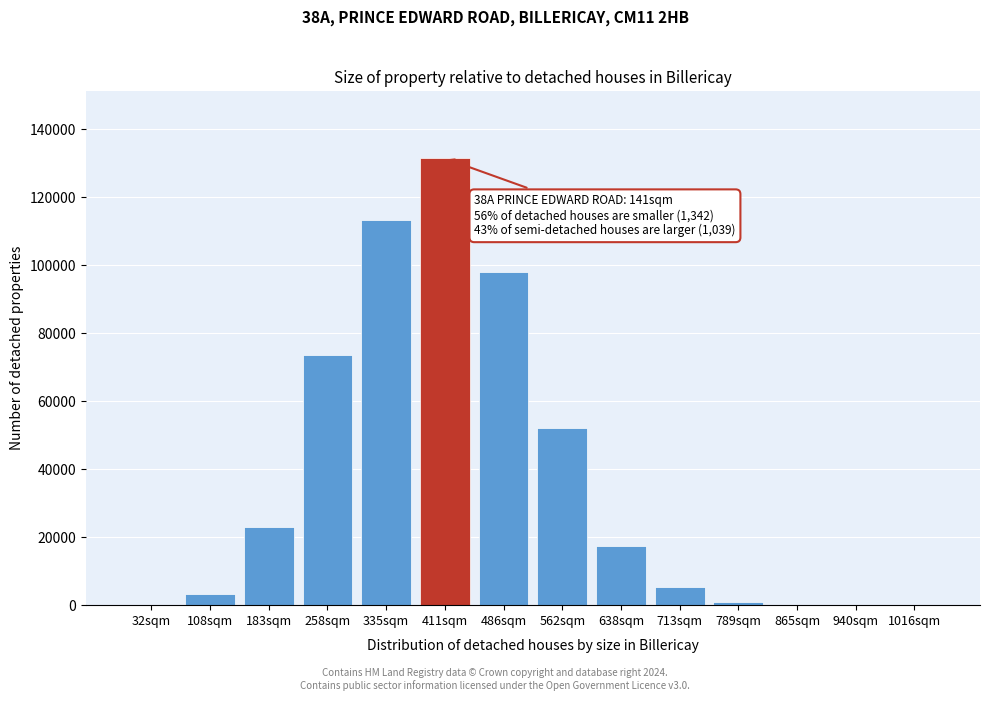

What is the ratio of the value at 562sqm to the value at 486sqm?

0.5